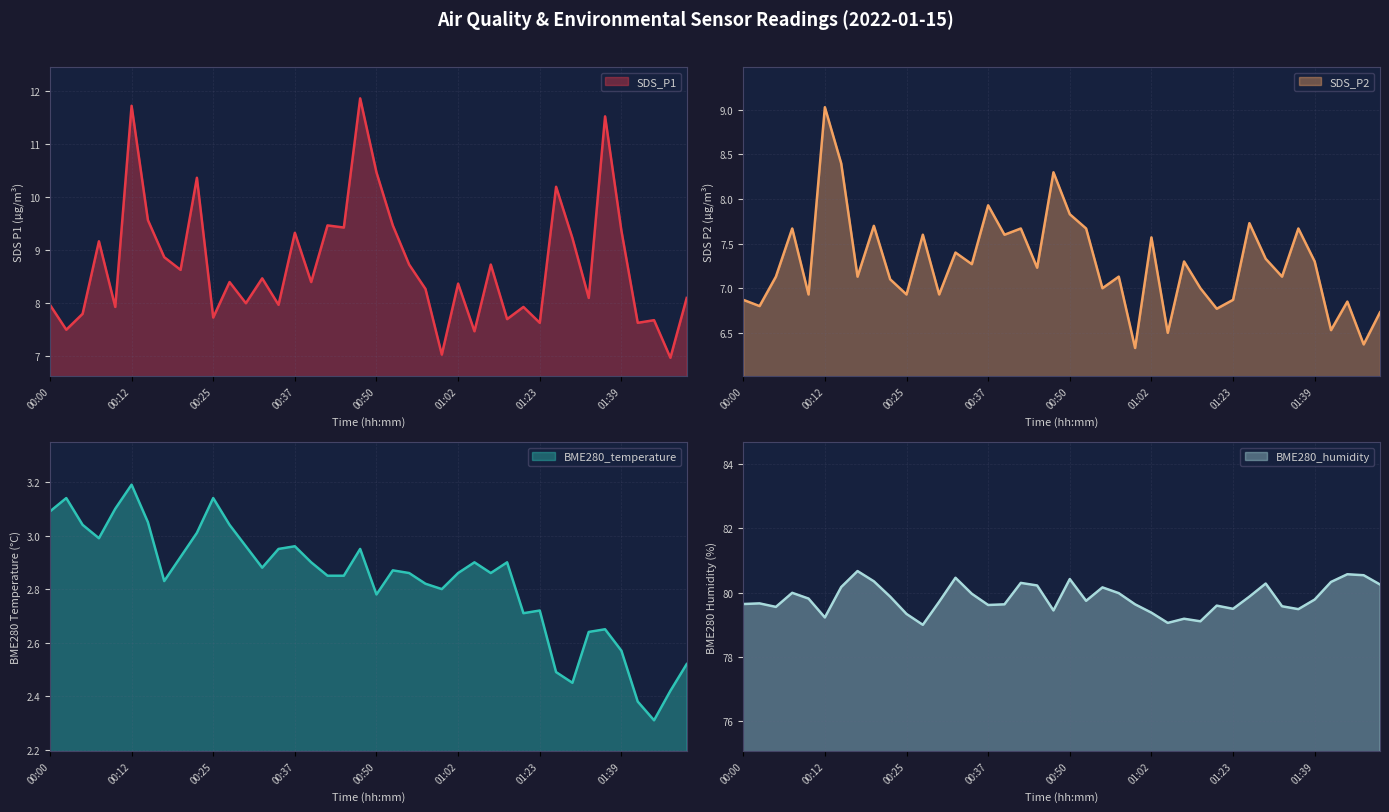

At which label does SDS_P2 reach its minimum?

01:00